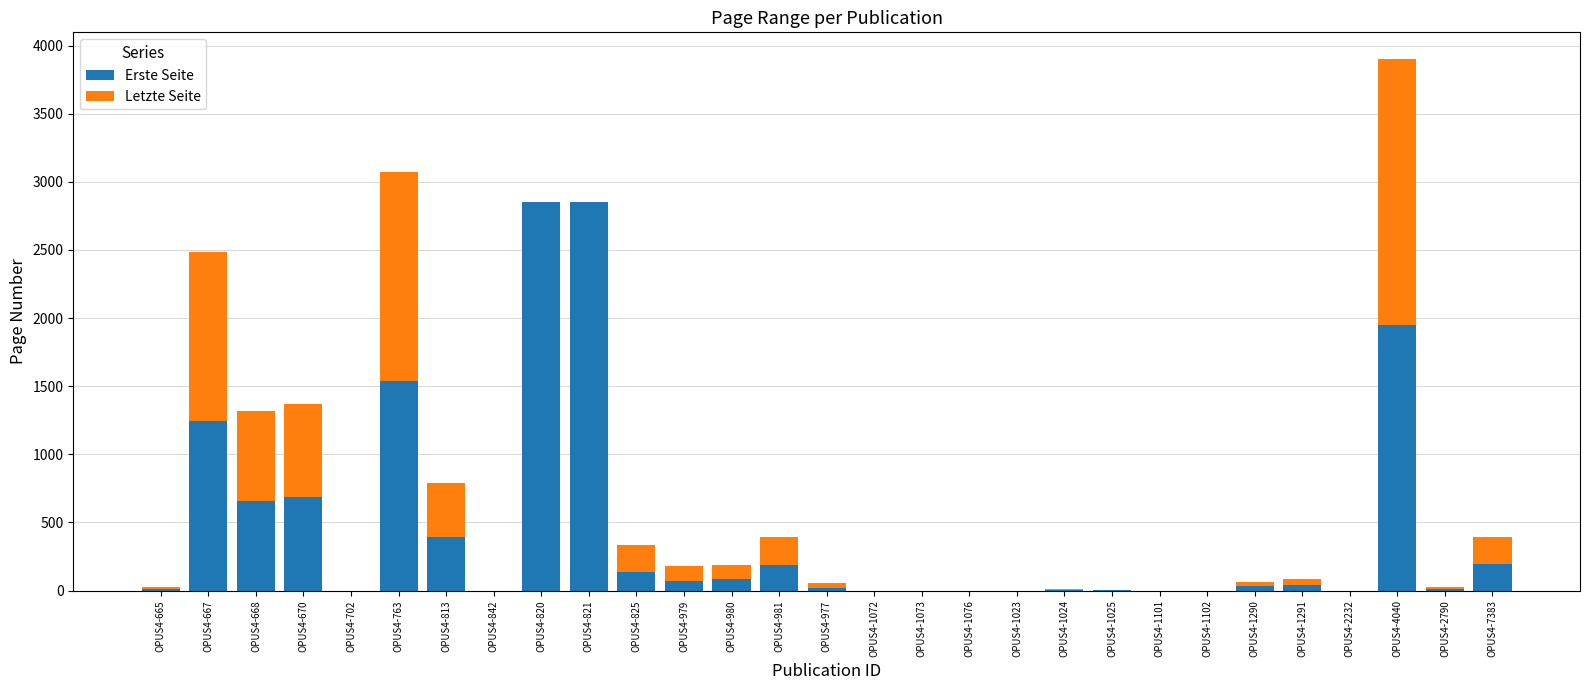

At which category is the sum across all series the highest?

OPUS4-4040